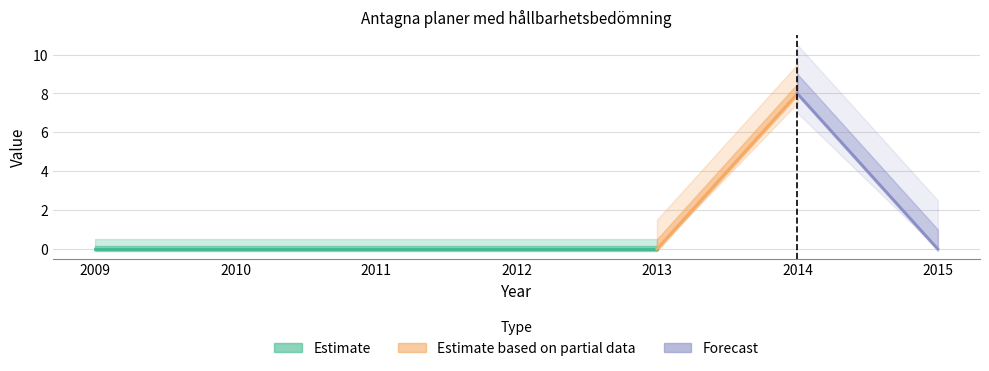

The value at 2009 is 0. True or false?

True